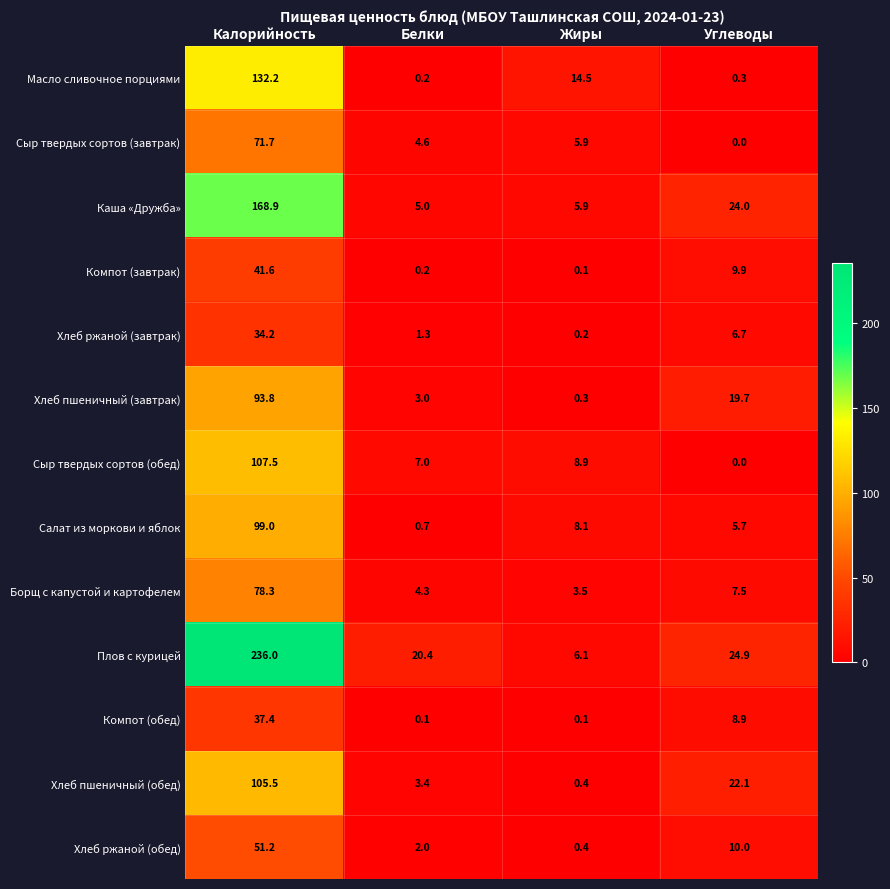

The Хлеб пшеничный (обед) series shows 0.4 at Жиры. True or false?

True